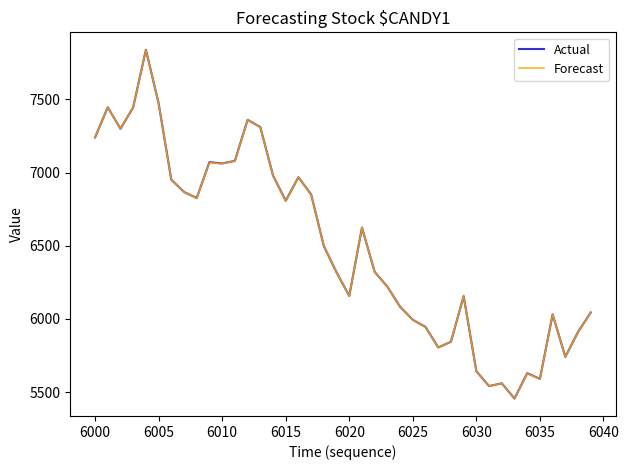

What is the minimum value shown in the chart?

5456